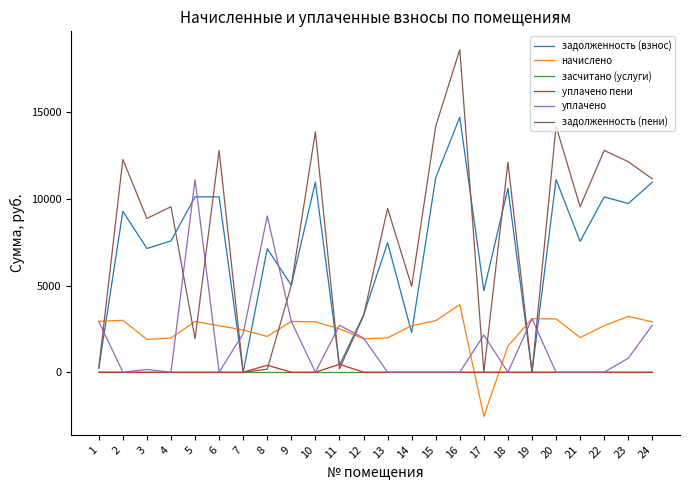

True or false: задолженность (взнос) has a value of 5180.0 at 6.

False